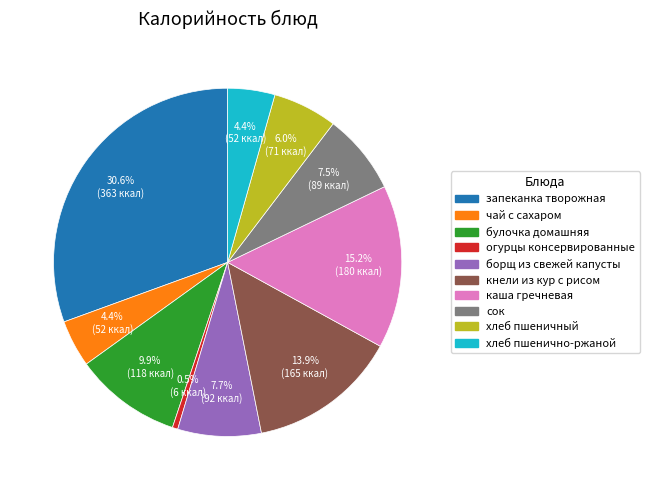

Is there a majority slice in this chart?

No